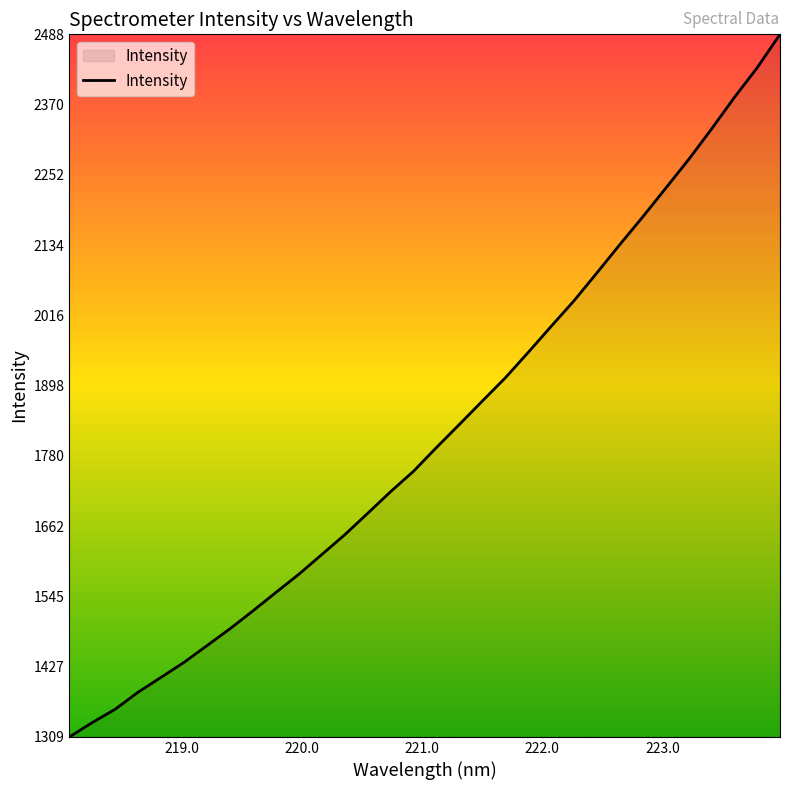

What is the greatest value displayed?

2488.1